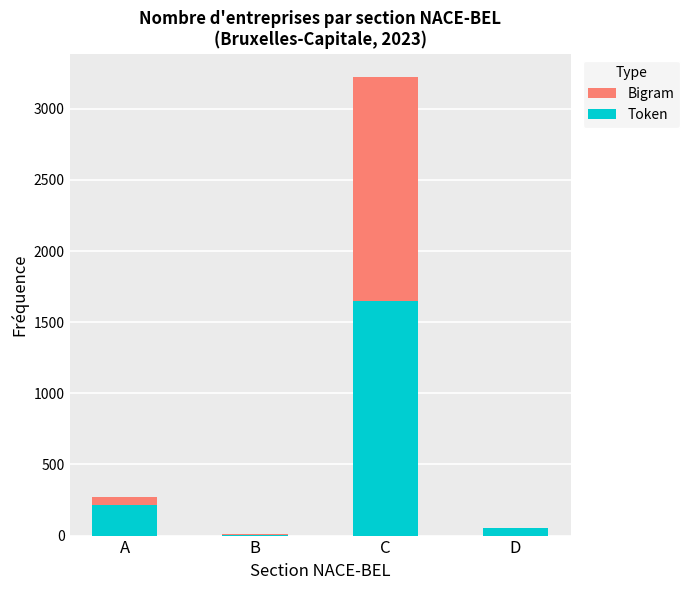

What is the sum of the Token values at D and A?

267